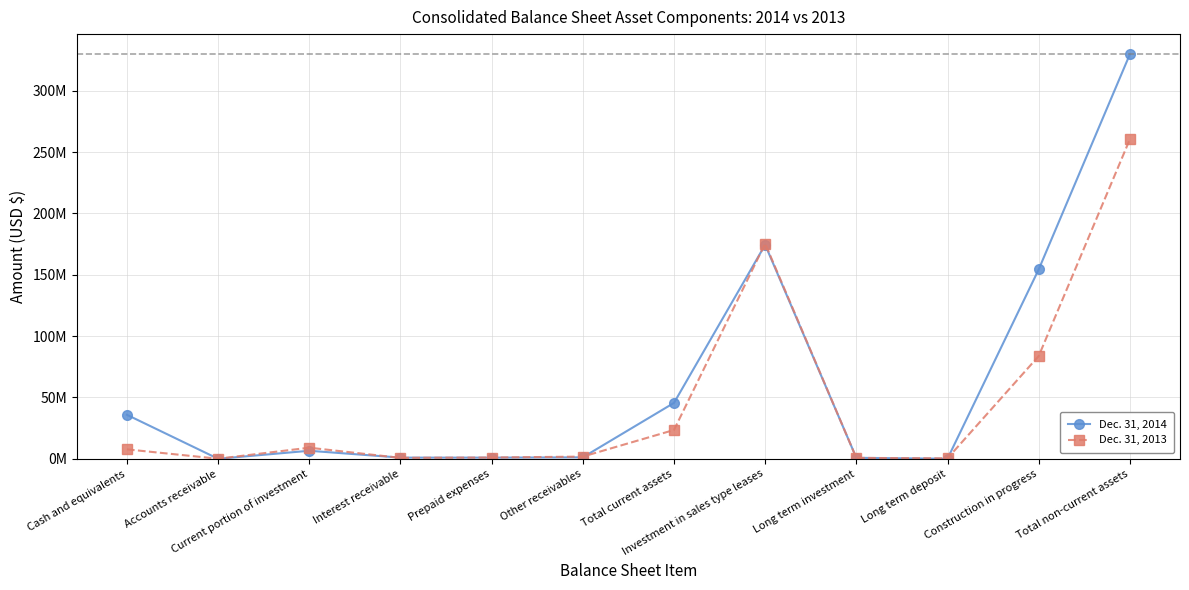

Does the chart have visible grid lines?

Yes